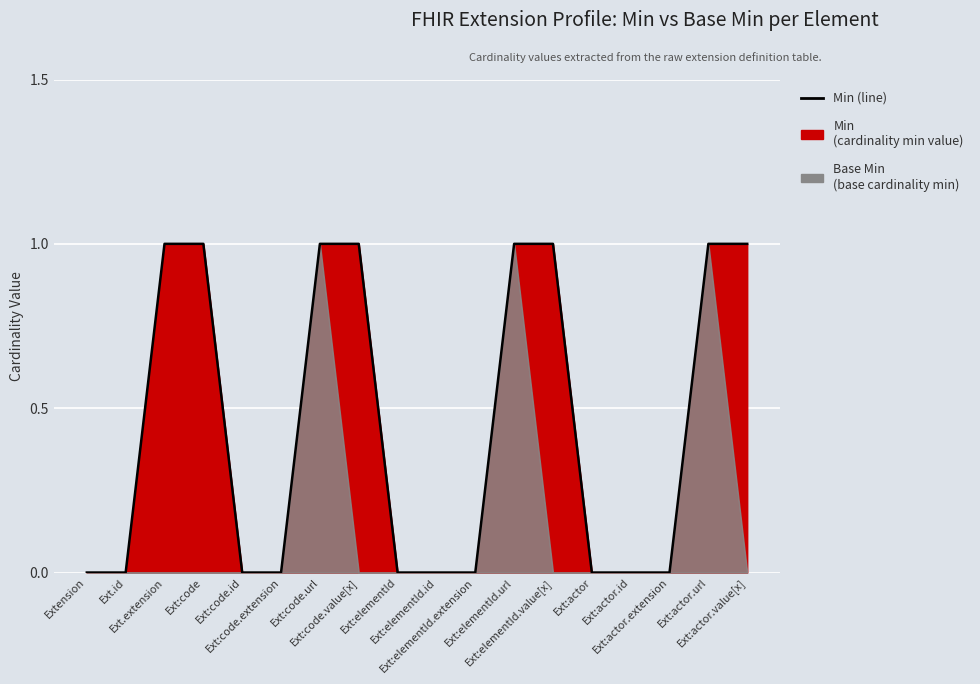

What is the difference between the maximum and minimum values?

1